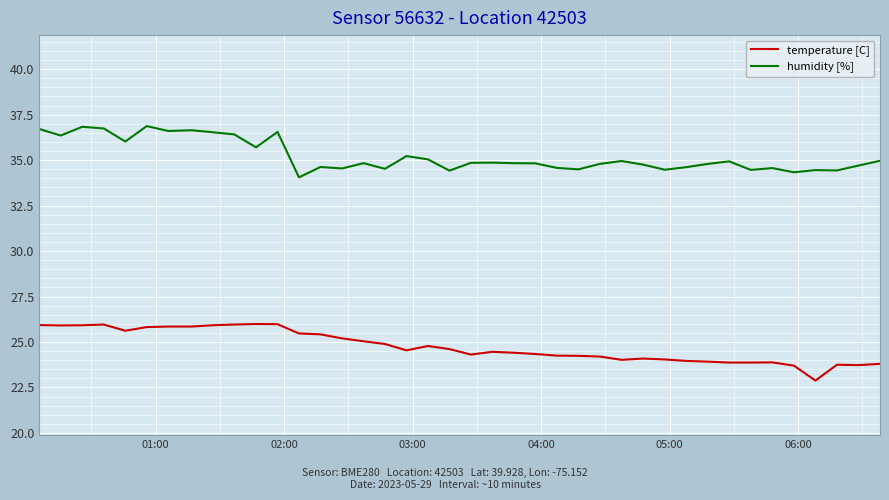

How many distinct data groups are displayed?

2